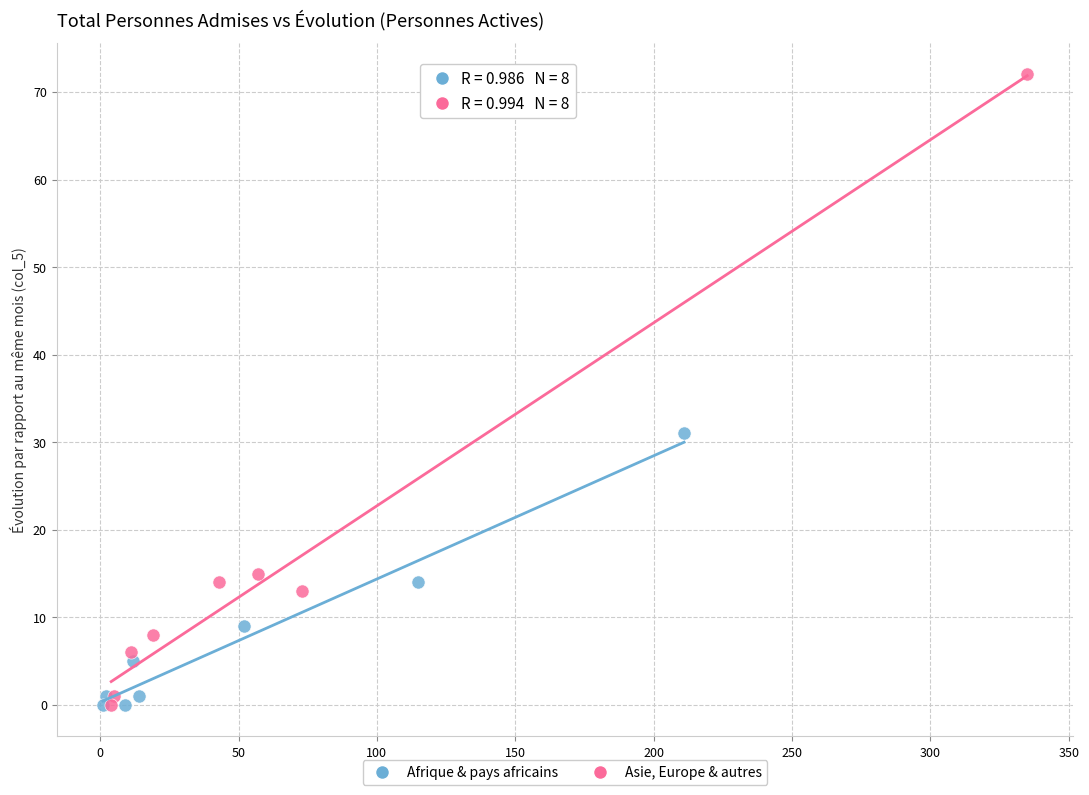

Which series has the largest Y range (max minus min)?

Asie, Europe & autres